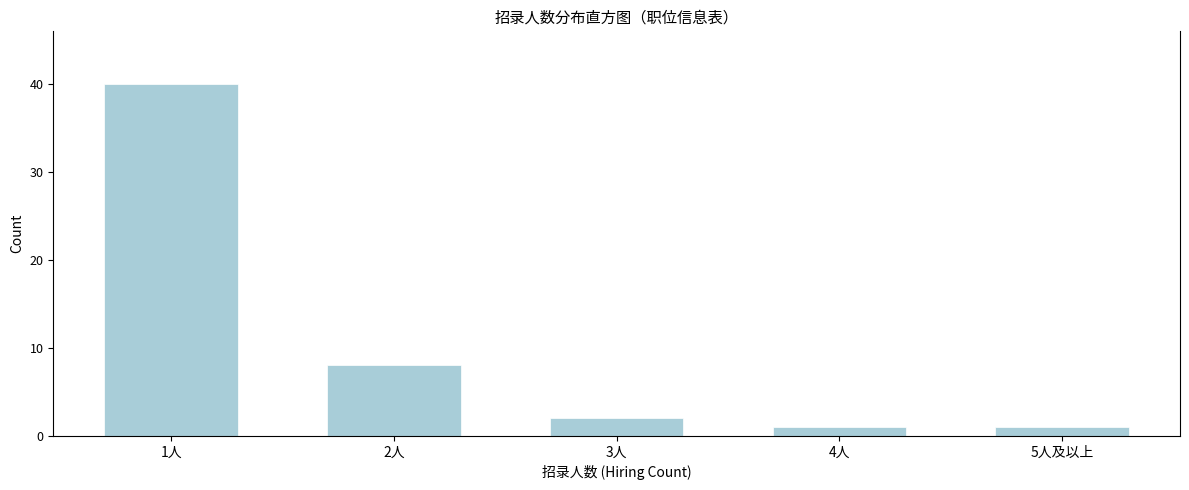

Reading left to right, transcribe all the data shown in this chart.

40	8	2	1	1